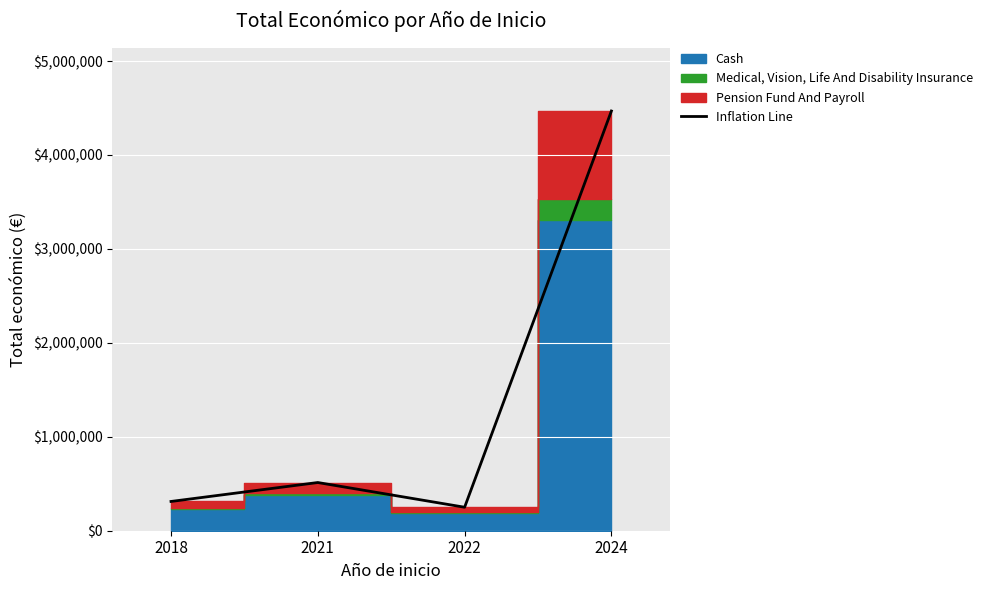

What is the ratio of the value at 2021 to the value at 2018?

1.6